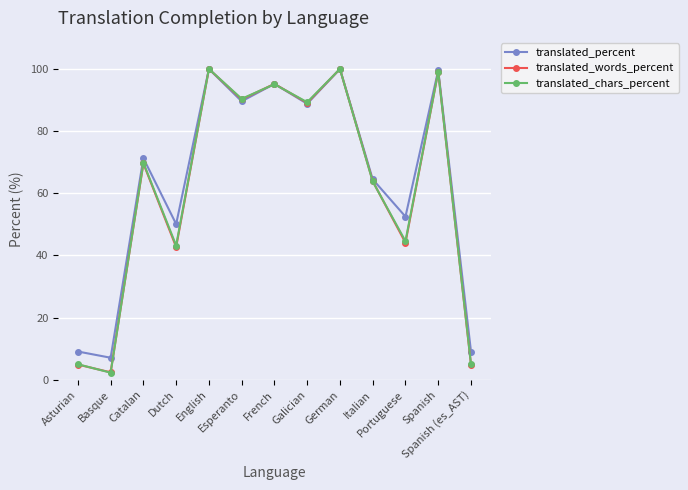

What is the approximate value of translated_percent at Galician?

88.8